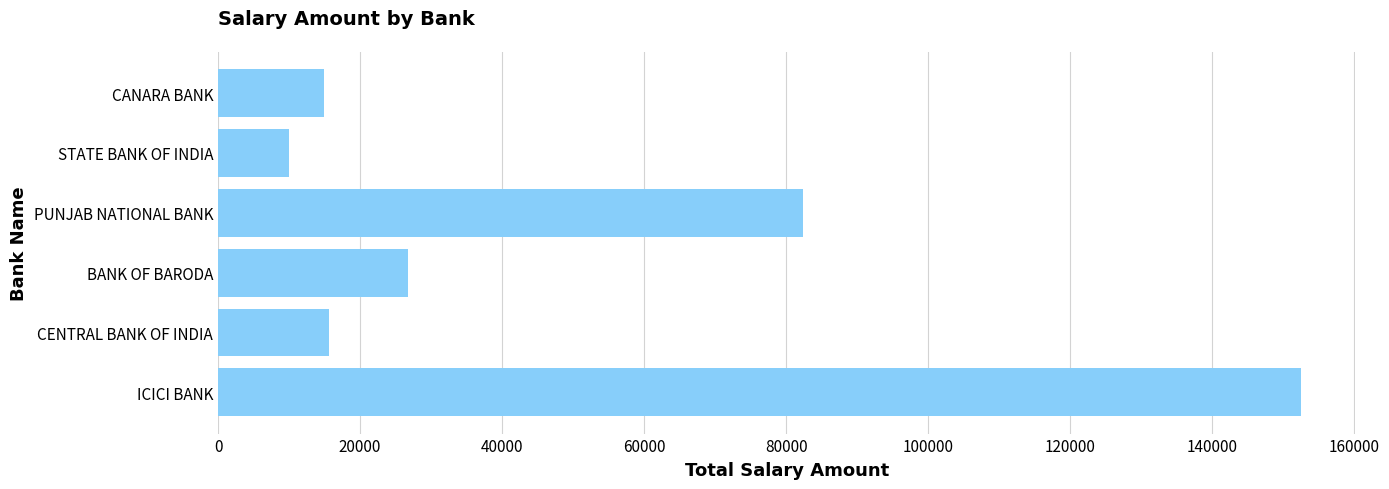

Which category has the lowest value across all series?

STATE BANK OF INDIA